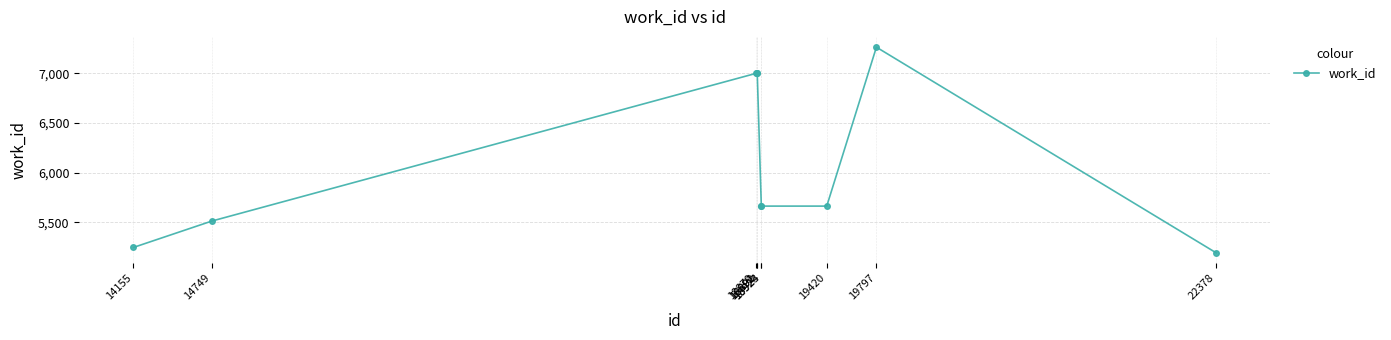

True or false: the data shows 2292 at 18924.

False